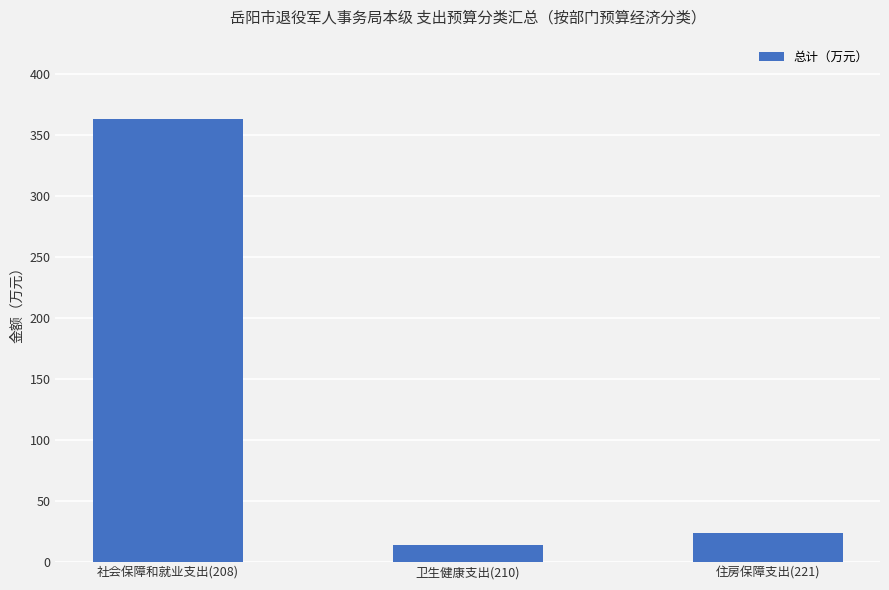

What is the sum of the values at 卫生健康支出(210) and 住房保障支出(221)?

37.8